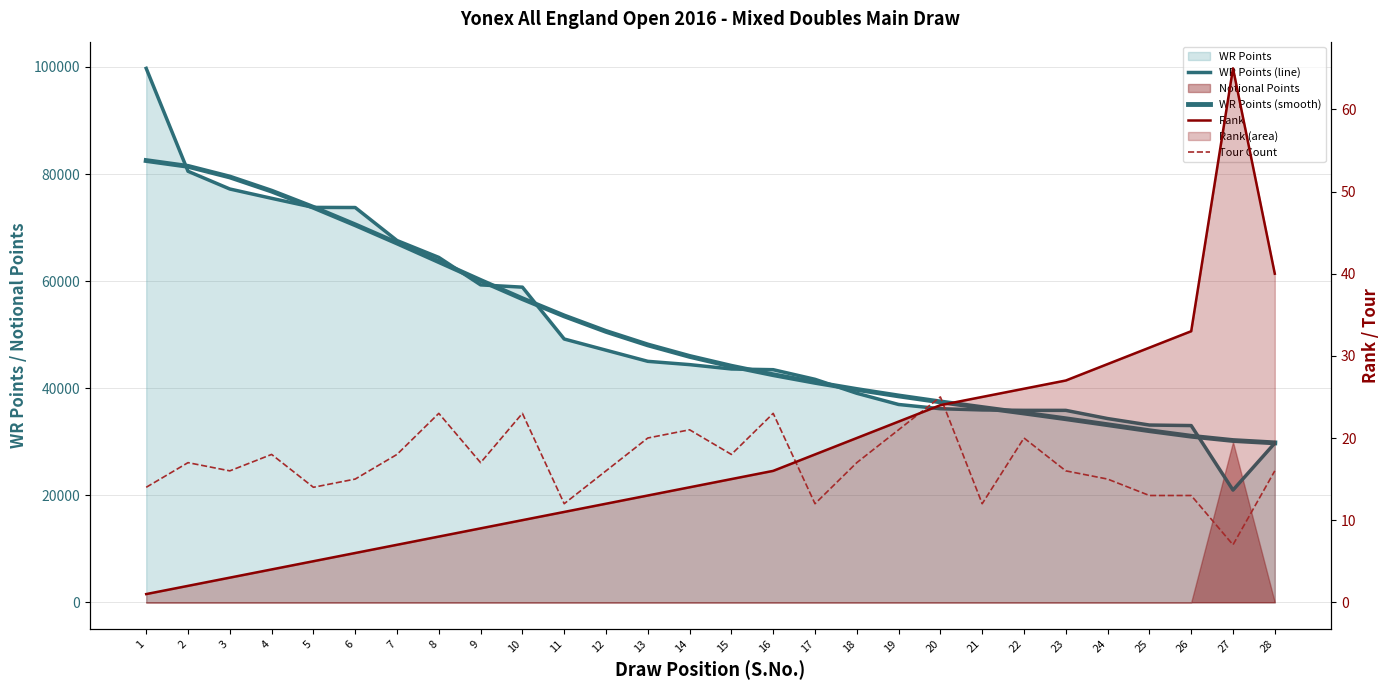

What is the minimum value shown in the chart?

1.0